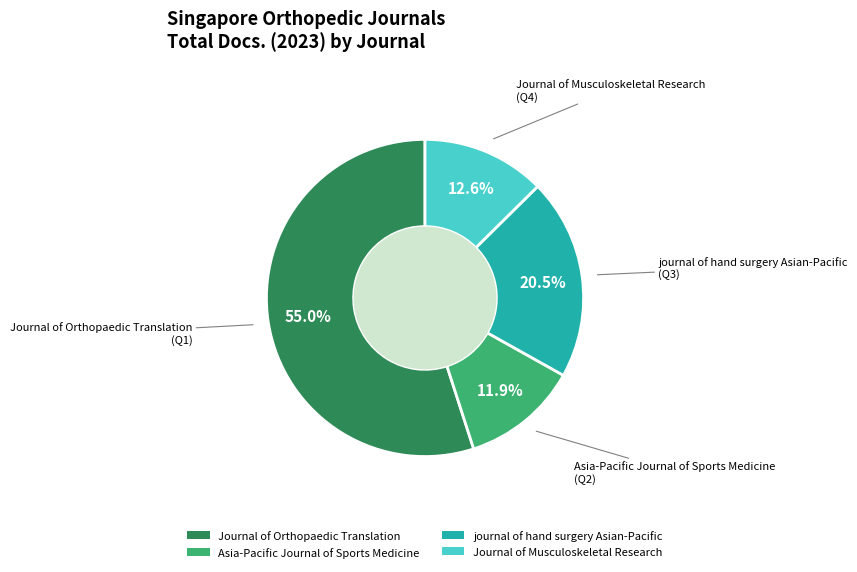

Does Asia-Pacific Journal of Sports Medicine account for over 50% of the chart?

No